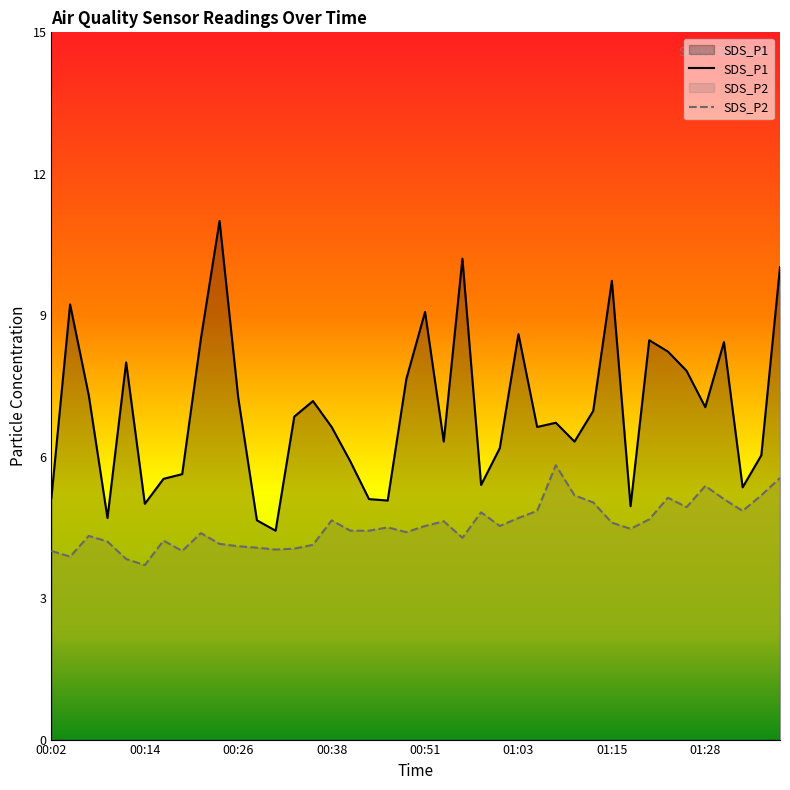

List the series in order of their overall mean, lowest first.

SDS_P2, SDS_P1